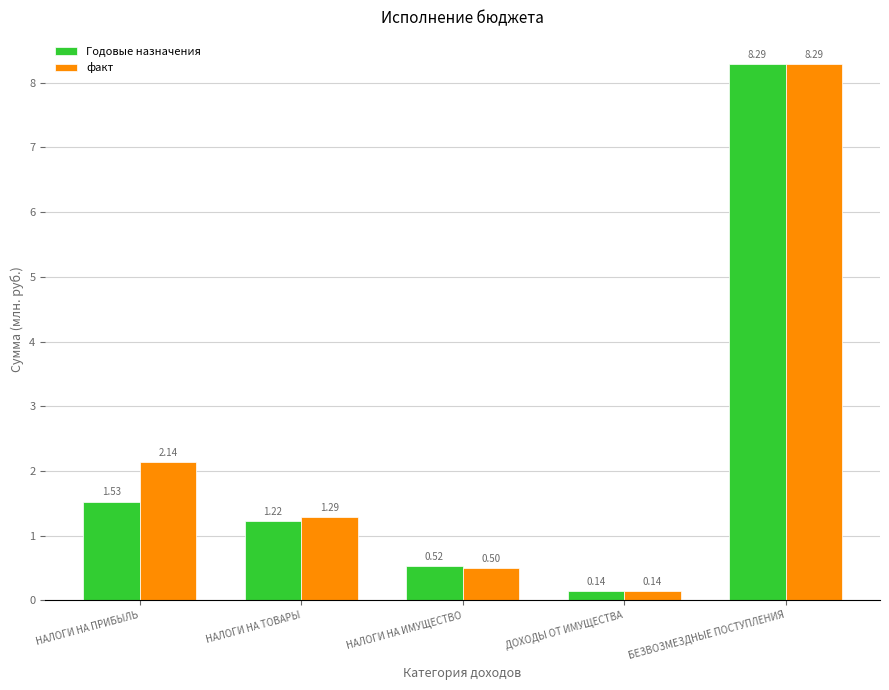

How many bars are there in total?

10